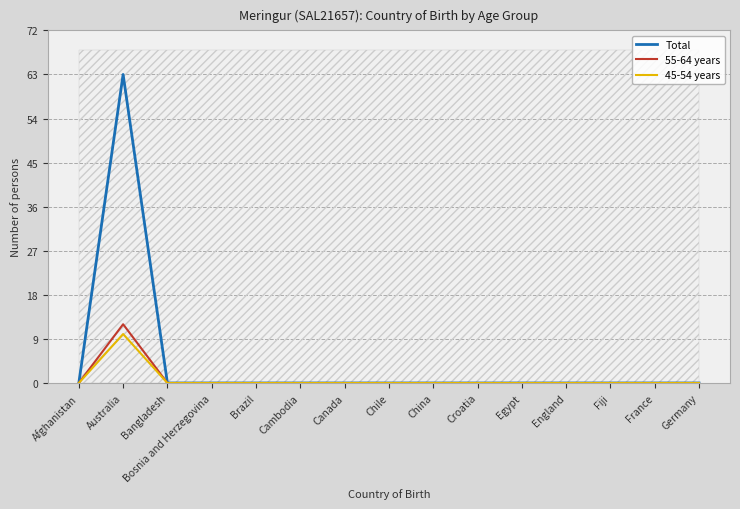

True or false: 45-54 years has more than 2 interior local peaks.

False